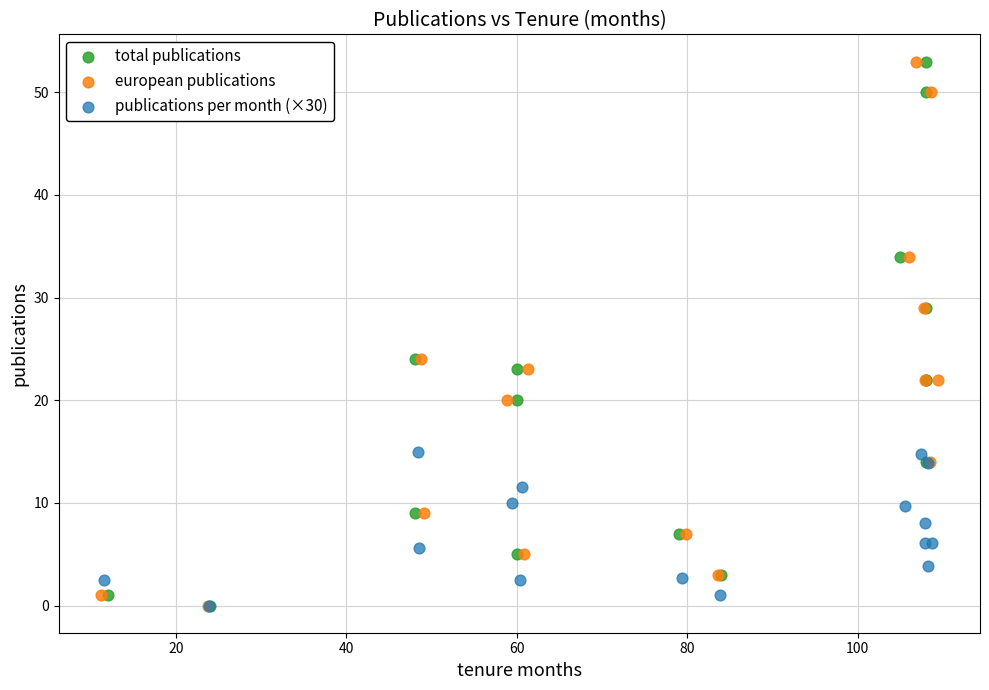

What are all the series names shown in the legend?

total publications, european publications, publications per month (×30)